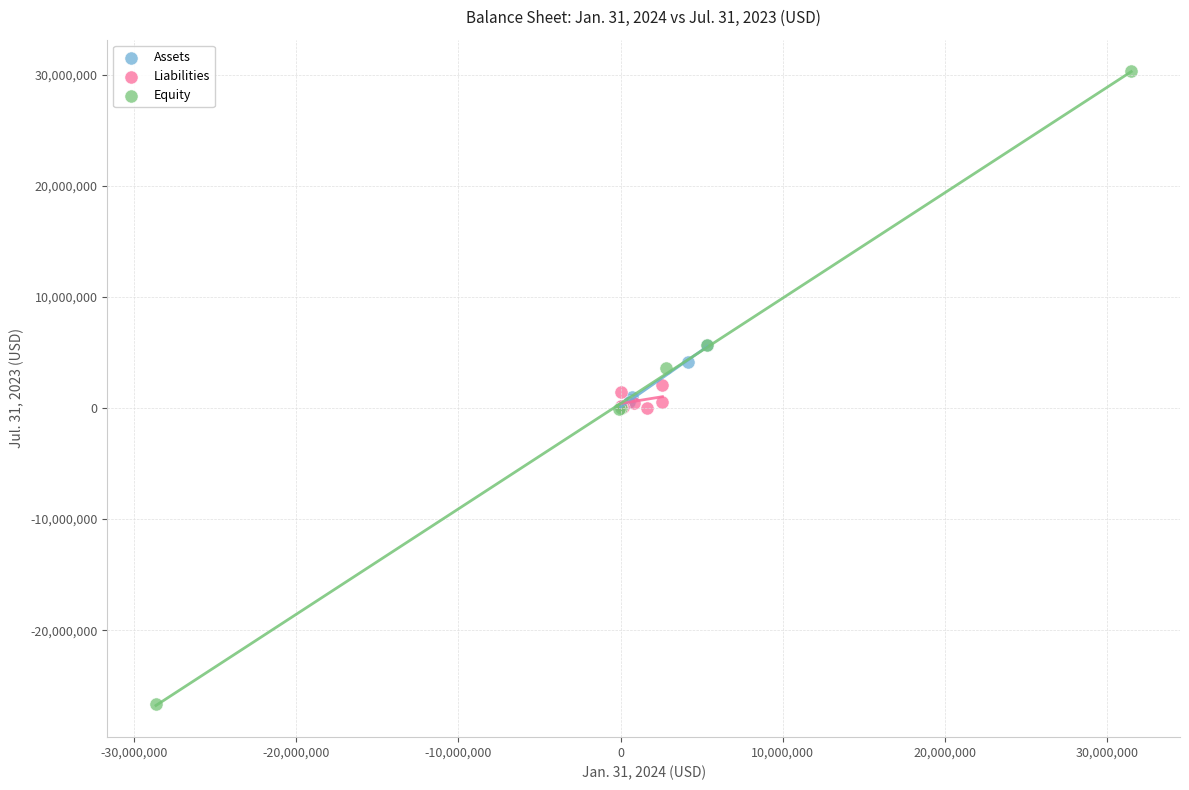

Which series has the widest spread of Y values?

Equity